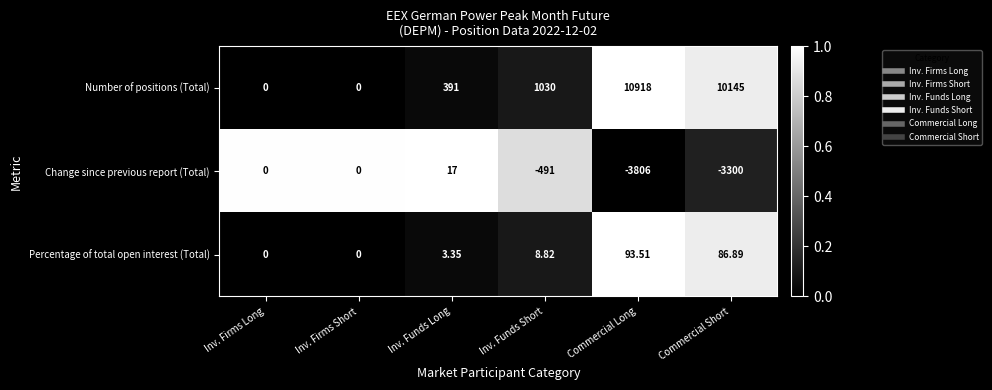

Which category has the lowest value across all series?

Commercial Long